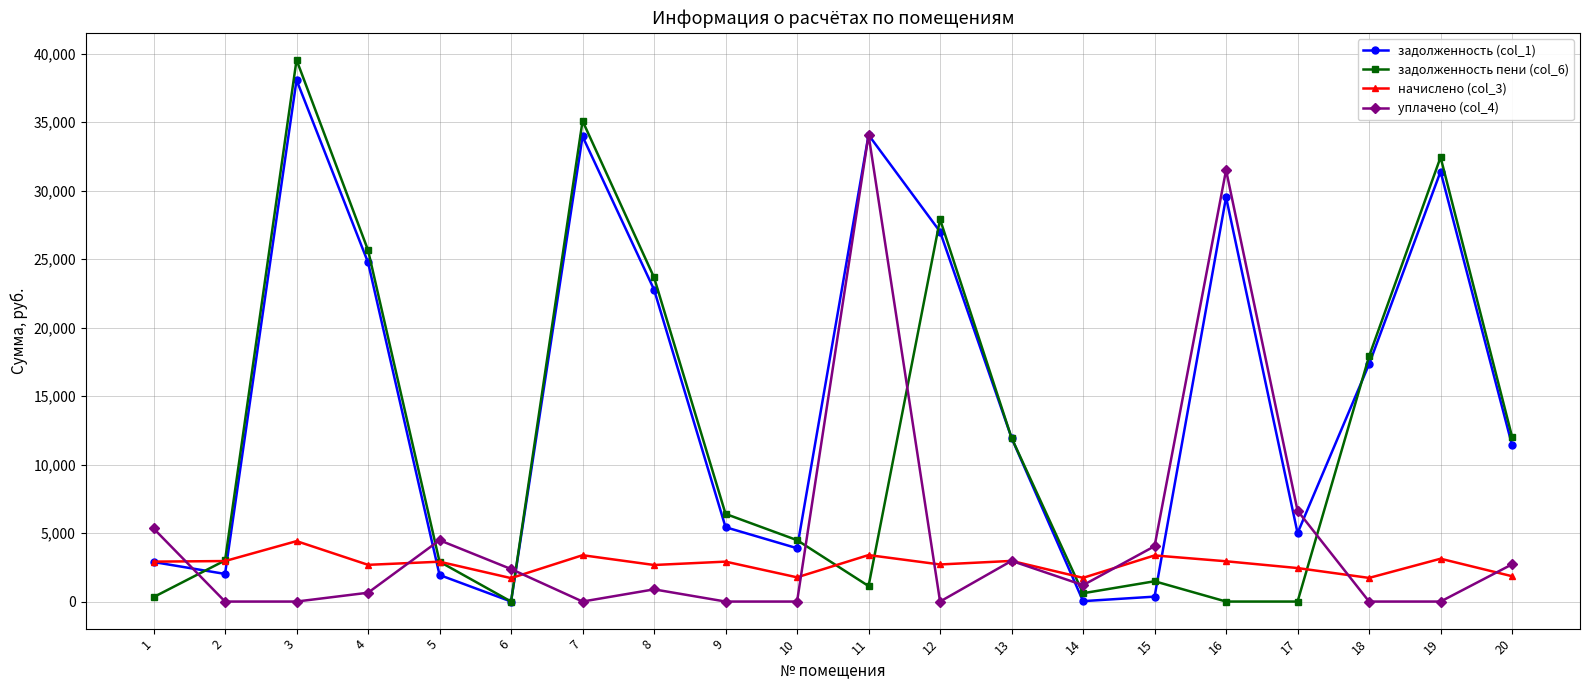

At how many categories does at least one series exceed 19975?

8